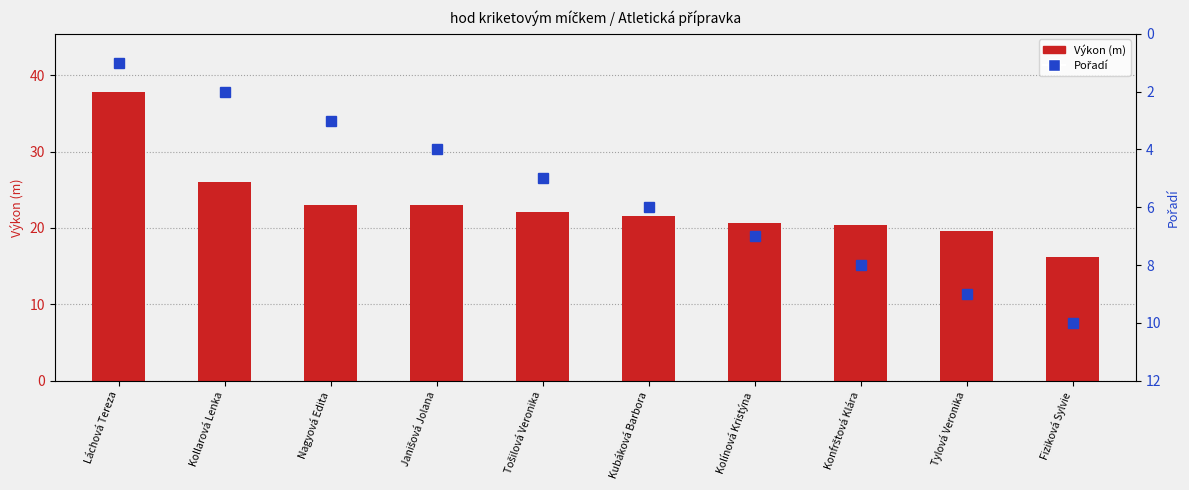

What is the highest value of the Výkon (m) series?

37.9